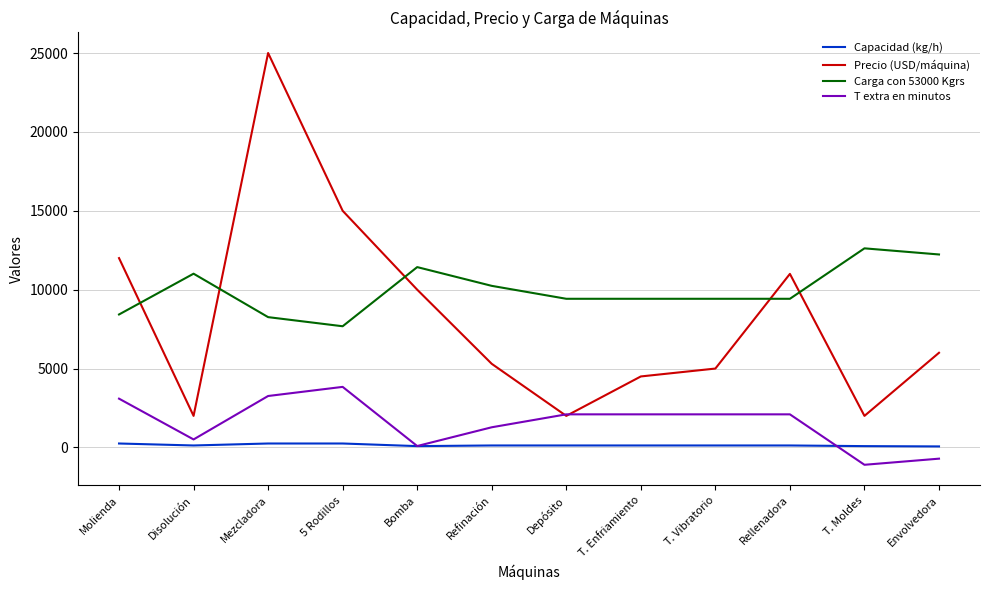

What is the total value across all series at Molienda?

23770.0